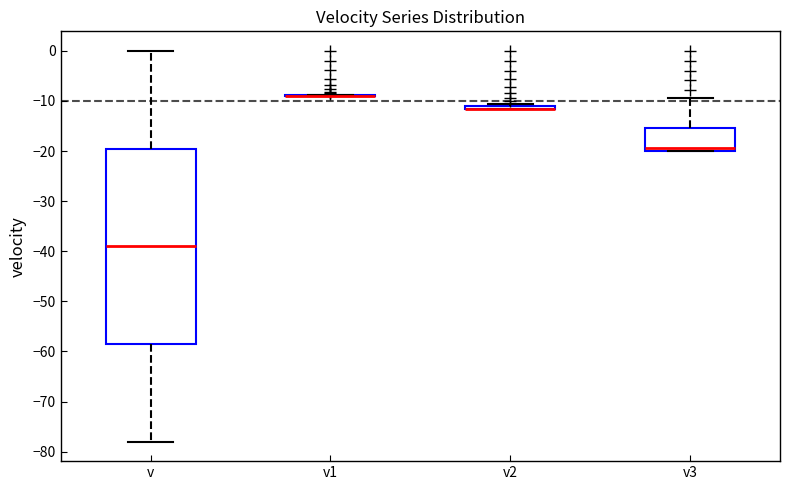

Reading left to right, read every box against the y-axis: the position of its median line, the range the box covers, and the ends of its whiskers. The values are not printed on the chart, so give them approximately, as read against the axis.

v: median -39, box -58 to -19, whiskers -78 to 0
v1: box collapsed to a line at -9, whiskers -9 to -9
v2: box collapsed to a line at -12, whiskers -12 to -11
v3: median -19, box -20 to -15, whiskers -20 to -9